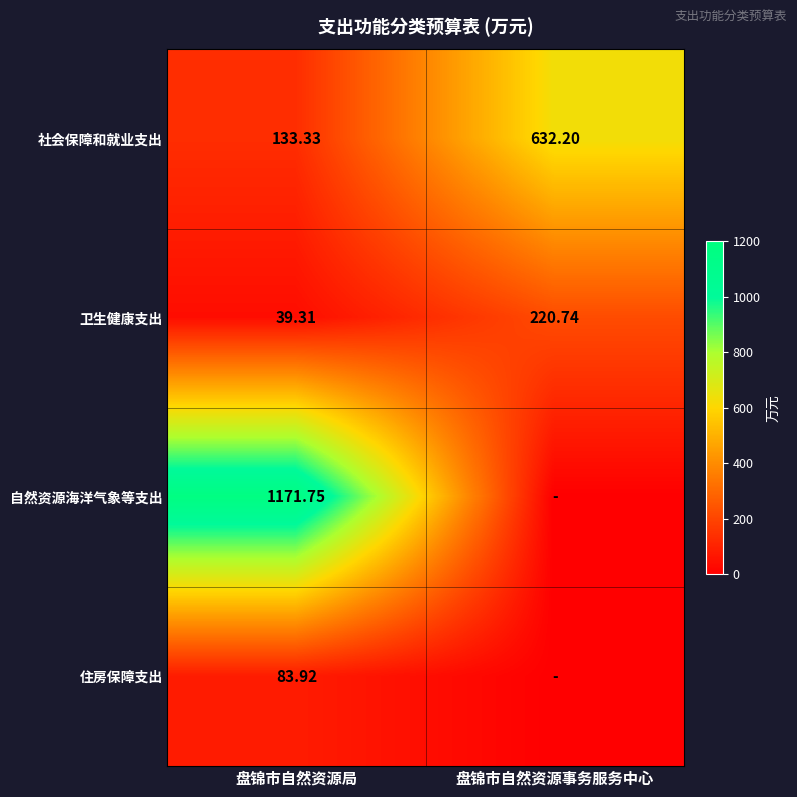

How many values in the 社会保障和就业支出 series exceed 632?

1